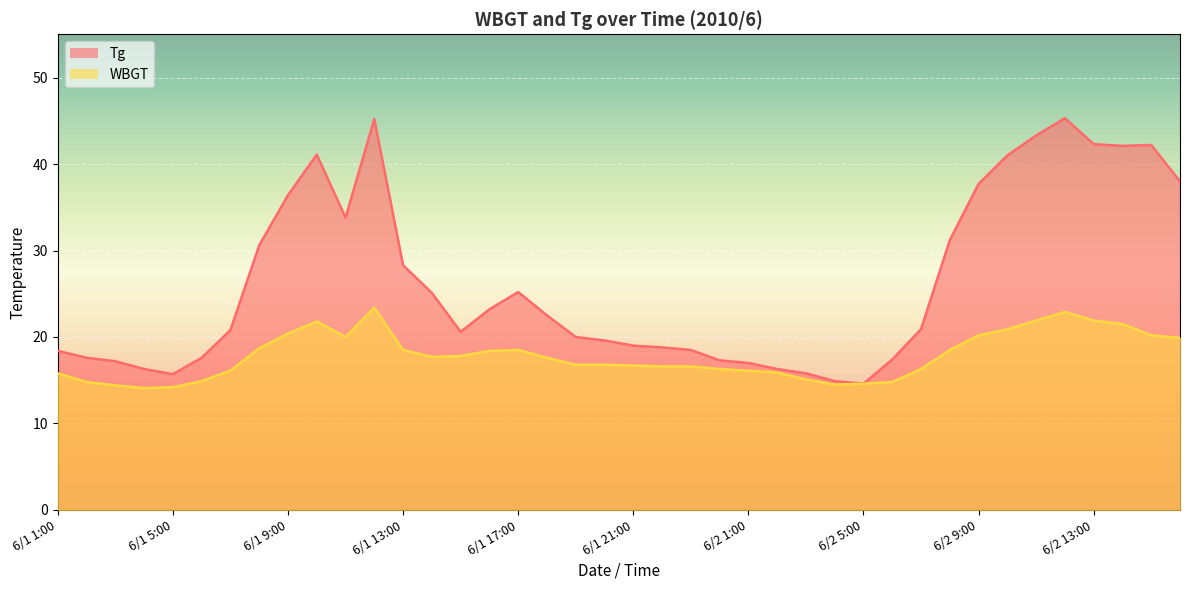

Reading left to right, what are all the values shown in this chart?

Tg: 6/1 1:00=18.4	6/1 2:00=17.6	6/1 3:00=17.2	6/1 4:00=16.3	6/1 5:00=15.7	6/1 6:00=17.6	6/1 7:00=20.8	6/1 8:00=30.6	6/1 9:00=36.4	6/1 10:00=41.1	6/1 11:00=33.8	6/1 12:00=45.2	6/1 13:00=28.3	6/1 14:00=25.1	6/1 15:00=20.6	6/1 16:00=23.2	6/1 17:00=25.2	6/1 18:00=22.5	6/1 19:00=20.0	6/1 20:00=19.6	6/1 21:00=19.0	6/1 22:00=18.8	6/1 23:00=18.5	6/1 24:00=17.3	6/2 1:00=17.0	6/2 2:00=16.3	6/2 3:00=15.8	6/2 4:00=14.9	6/2 5:00=14.6	6/2 6:00=17.4	6/2 7:00=20.9	6/2 8:00=31.2	6/2 9:00=37.7	6/2 10:00=41.0	6/2 11:00=43.3	6/2 12:00=45.3	6/2 13:00=42.3	6/2 14:00=42.1	6/2 15:00=42.2	6/2 16:00=38.0
WBGT: 6/1 1:00=15.8	6/1 2:00=14.8	6/1 3:00=14.4	6/1 4:00=14.1	6/1 5:00=14.2	6/1 6:00=14.9	6/1 7:00=16.1	6/1 8:00=18.7	6/1 9:00=20.4	6/1 10:00=21.8	6/1 11:00=20.0	6/1 12:00=23.4	6/1 13:00=18.5	6/1 14:00=17.7	6/1 15:00=17.8	6/1 16:00=18.4	6/1 17:00=18.5	6/1 18:00=17.6	6/1 19:00=16.8	6/1 20:00=16.8	6/1 21:00=16.7	6/1 22:00=16.6	6/1 23:00=16.6	6/1 24:00=16.3	6/2 1:00=16.1	6/2 2:00=15.9	6/2 3:00=15.1	6/2 4:00=14.5	6/2 5:00=14.6	6/2 6:00=14.8	6/2 7:00=16.3	6/2 8:00=18.5	6/2 9:00=20.2	6/2 10:00=20.9	6/2 11:00=21.9	6/2 12:00=22.9	6/2 13:00=21.9	6/2 14:00=21.5	6/2 15:00=20.2	6/2 16:00=19.9